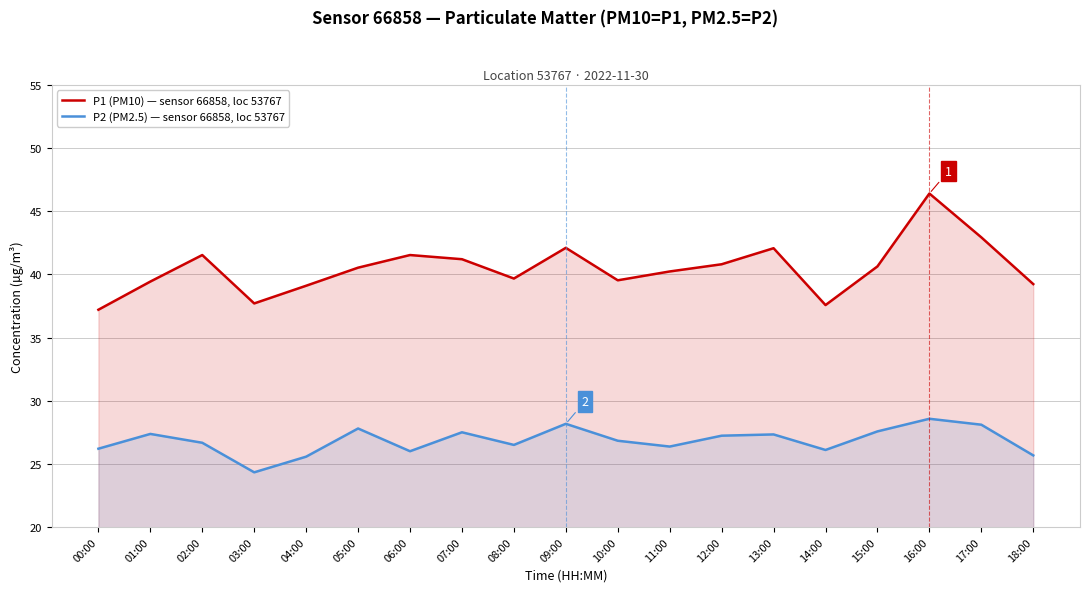

How many values in the P2 (PM2.5) — sensor 66858, loc 53767 series are below 26?

3